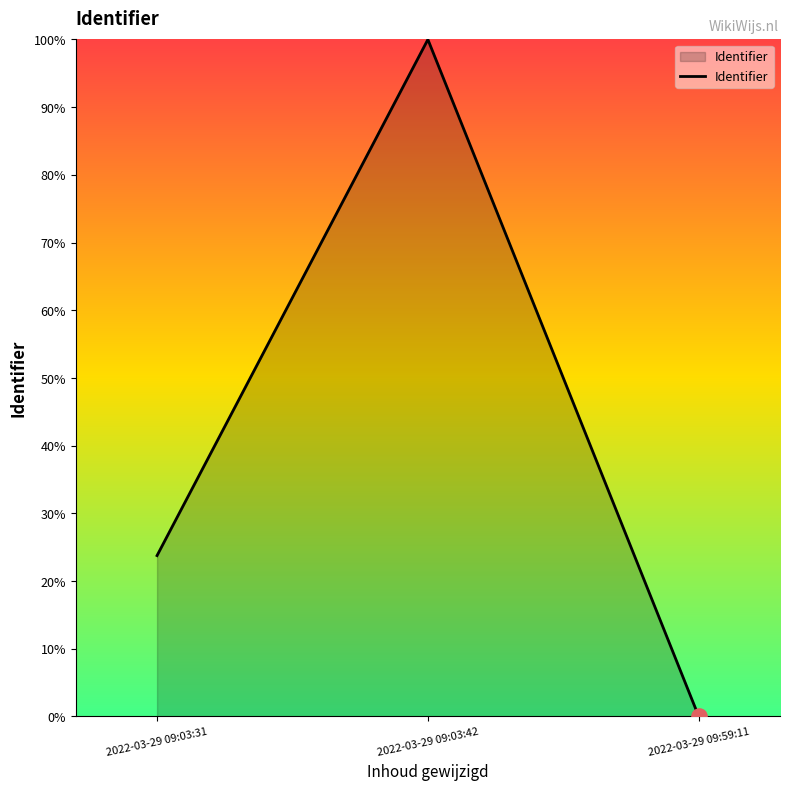

Between 2022-03-29 09:03:31 and 2022-03-29 09:59:11, which is larger?

2022-03-29 09:03:31